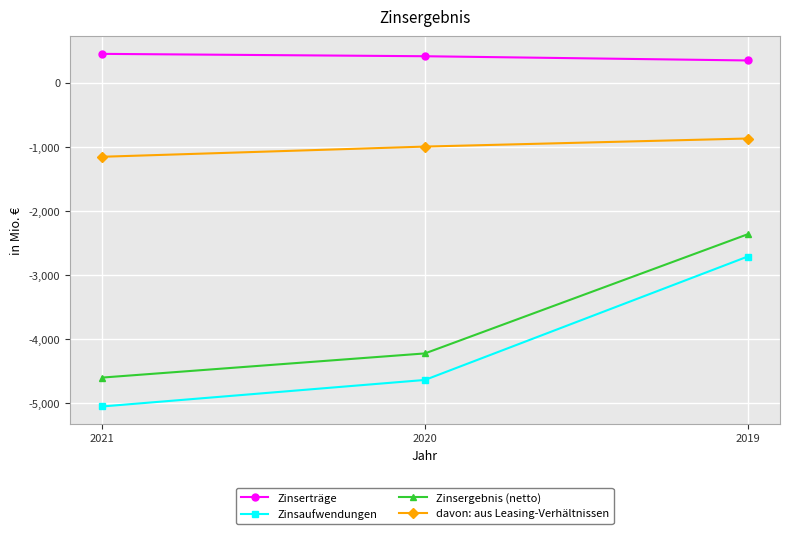

Reading left to right, transcribe all the data shown in this chart.

Zinserträge: 451	414	348
Zinsaufwendungen: -5052	-4638	-2712
Zinsergebnis (netto): -4601	-4224	-2364
davon: aus Leasing-Verhältnissen: -1155	-996	-870